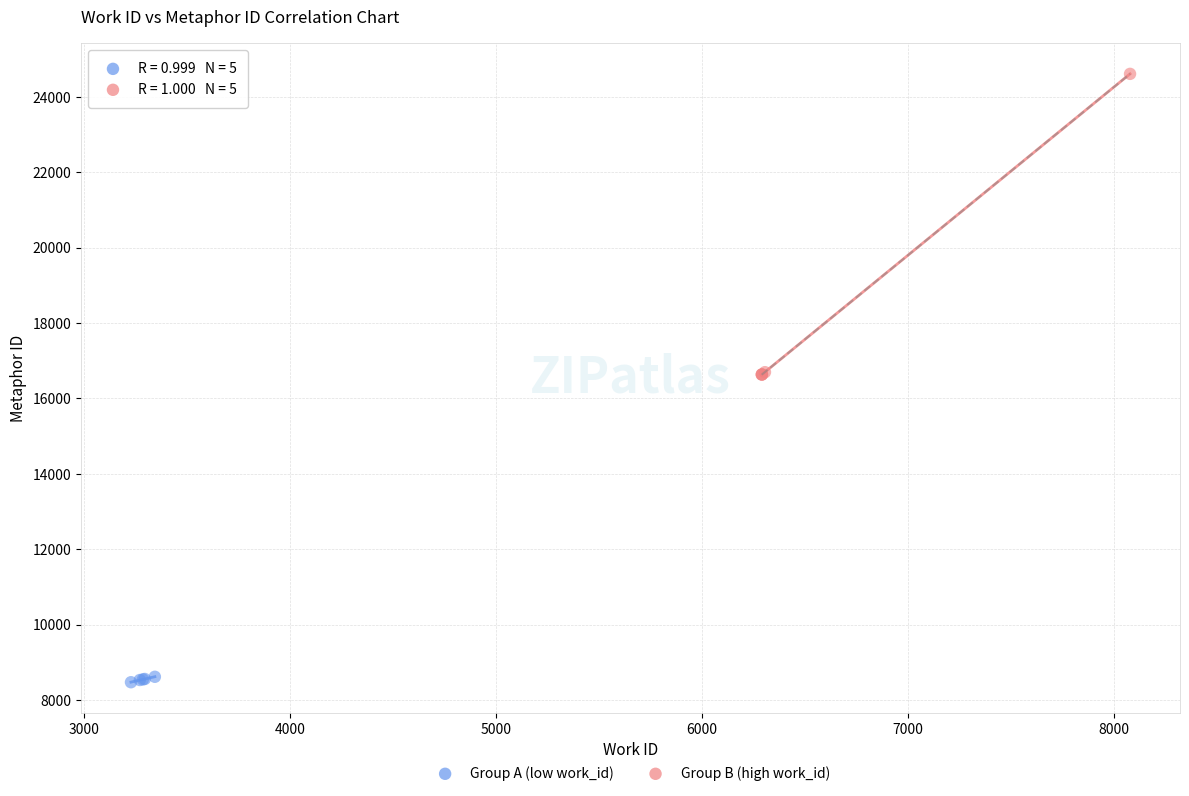

Which series has the widest spread of Y values?

Group B (high work_id)